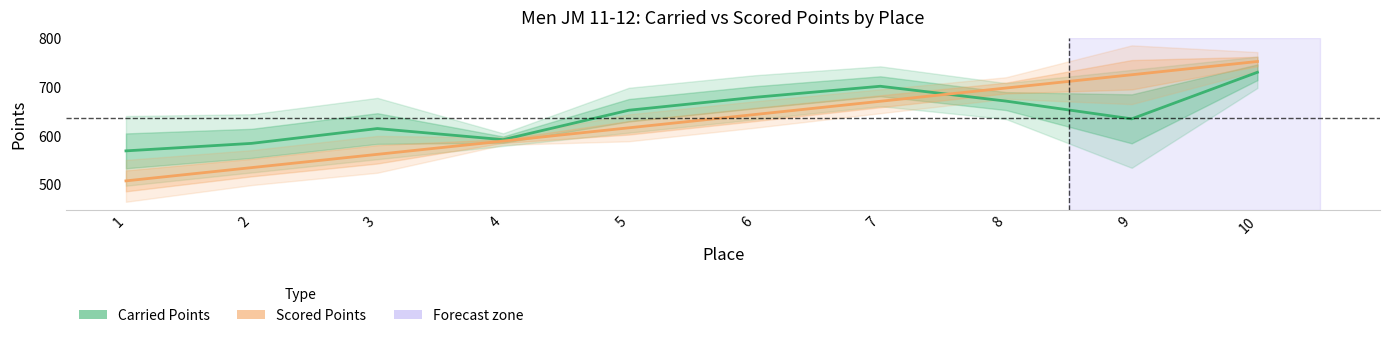

Rank the series by their maximum value, from highest to lowest.

Scored Points, Carried Points